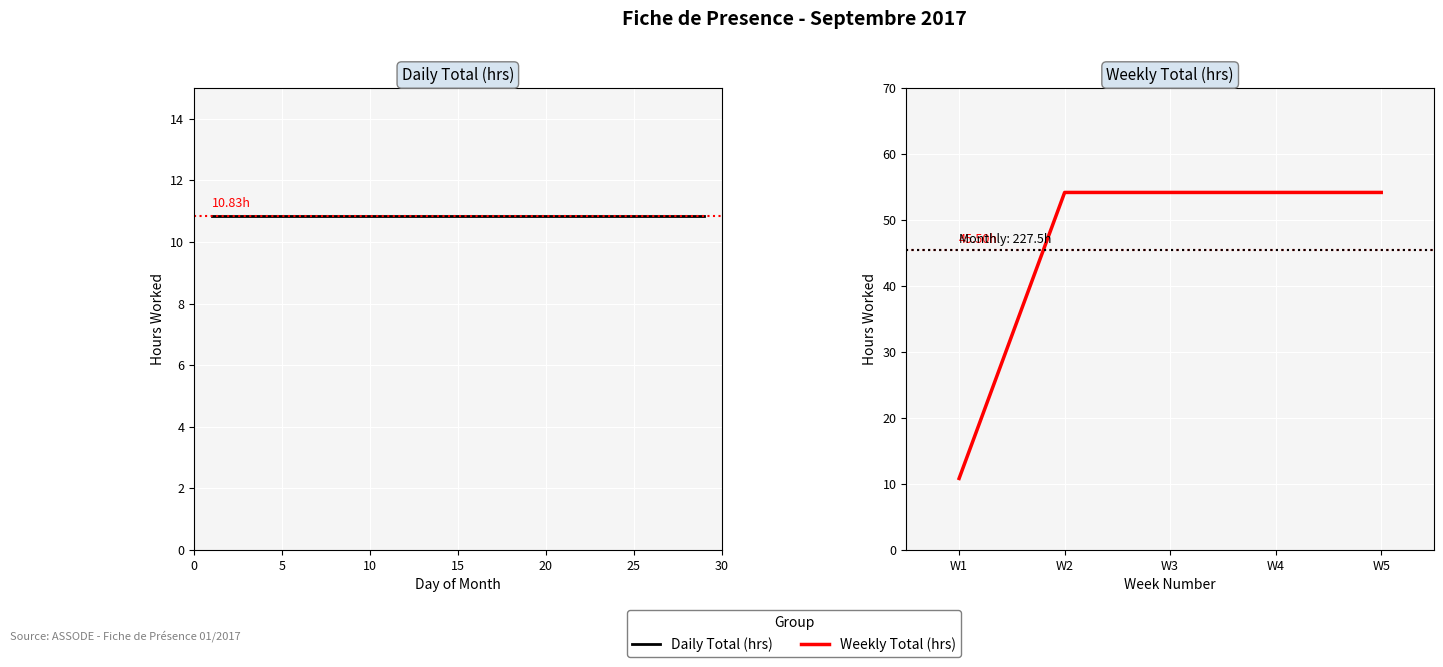

Is it true that the value at W4 is 74.8?

False